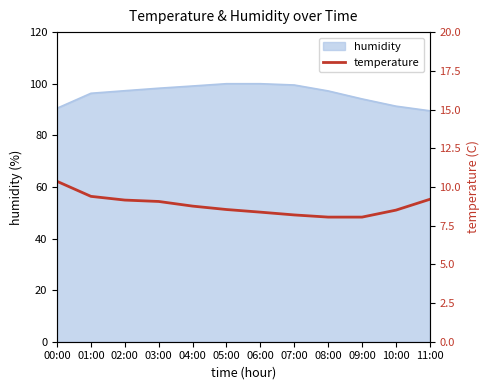

What is the label of the 7th point from the left?

06:00